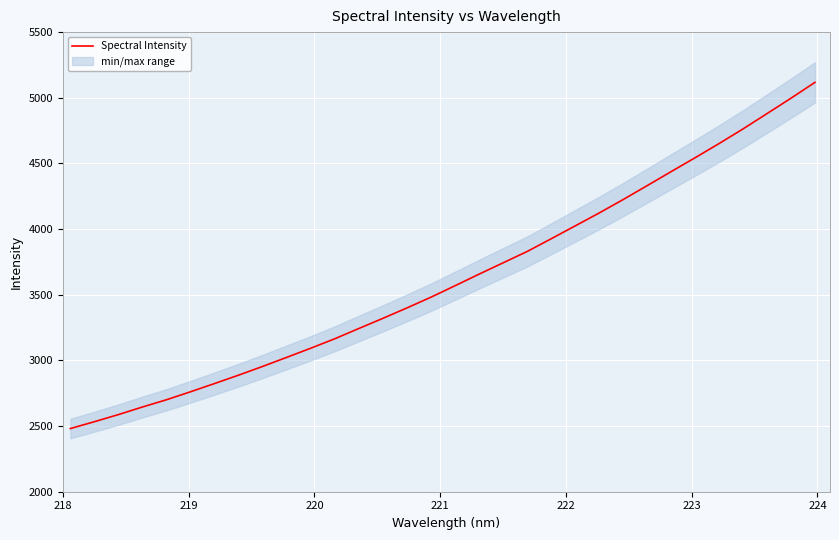

What is the maximum value for Spectral Intensity?

5117.3